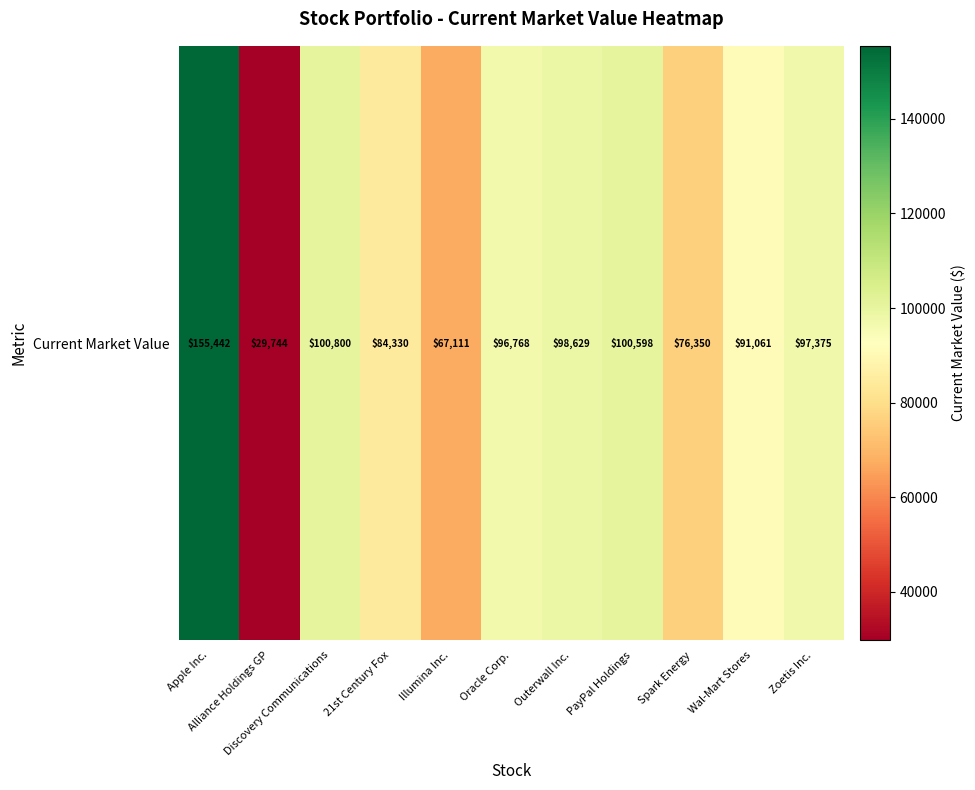

Reading left to right, transcribe all the data shown in this chart.

155442.0	29743.6	100800.0	84330.0	67111.0	96768.0	98629.0	100597.5	76350.0	91061.1	97375.0